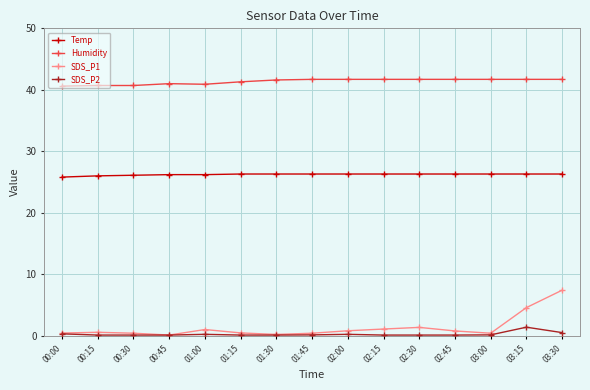

Is this an area chart (filled region under the line)?

No